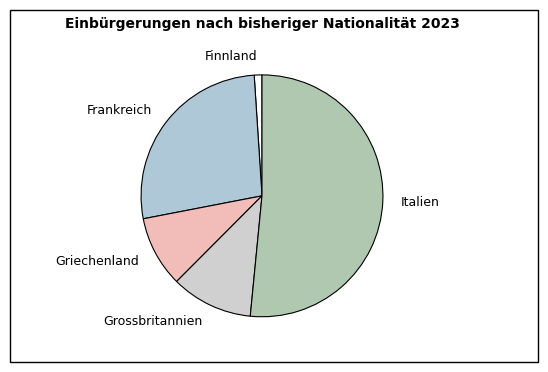

Do Italien and Frankreich together represent more than half of the pie?

Yes